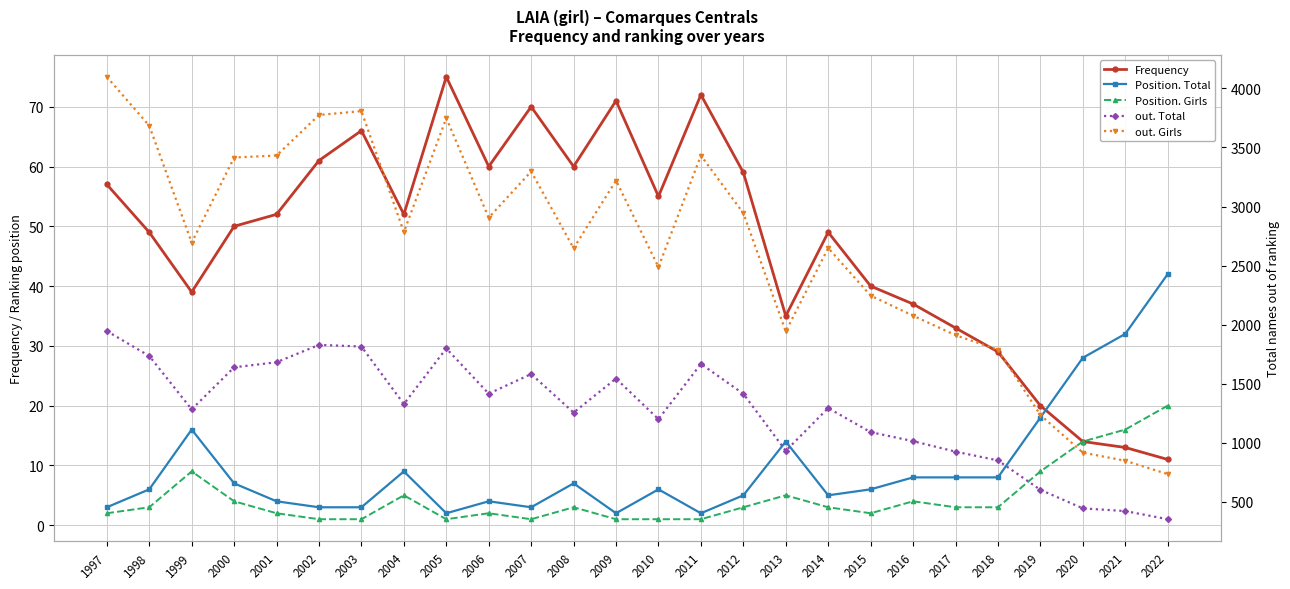

What is the sum of all Frequency values?

1229